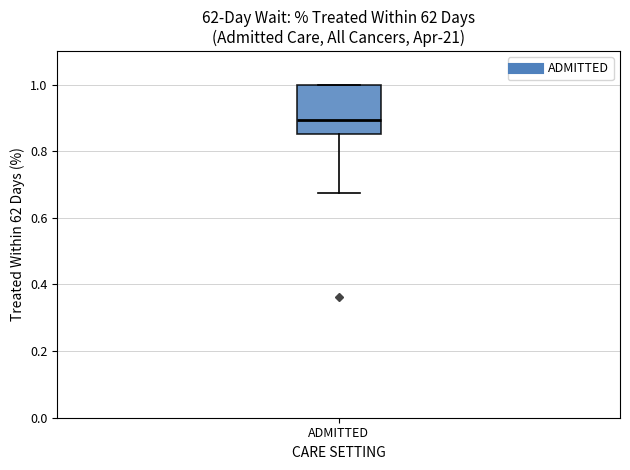

Where does the lower whisker of the box for ADMITTED end on the y-axis? The values are not printed on the chart, so give them approximately, as read against the axis.

0.68